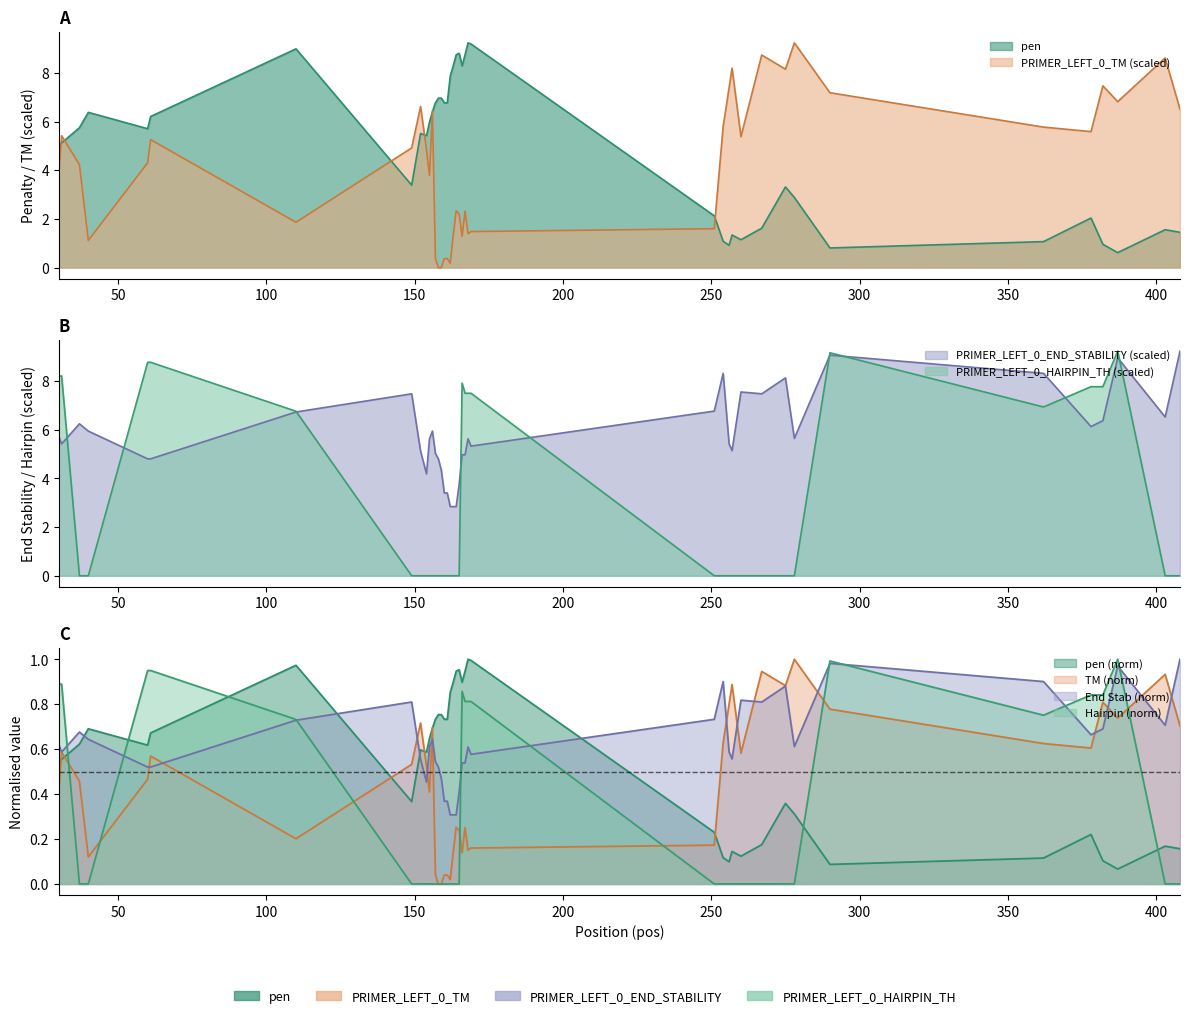

Does the chart display data point markers on the line(s)?

No